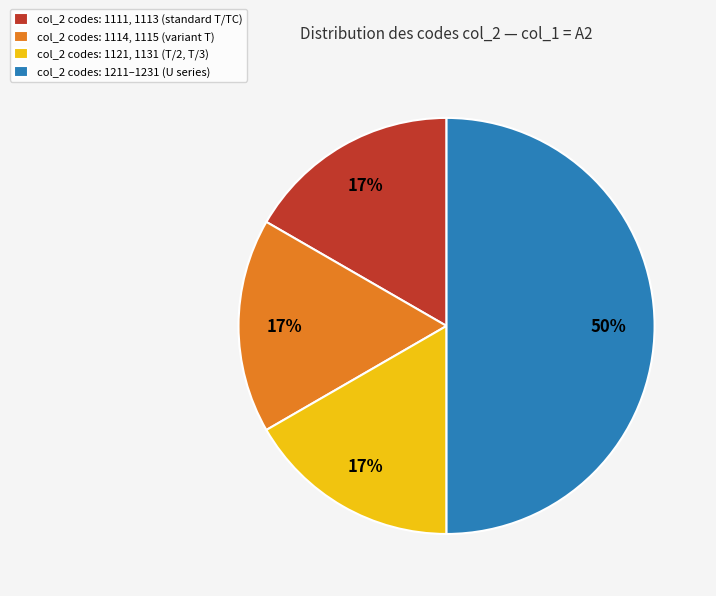

To the nearest percent, what is the difference between the largest and smallest slice percentages?

33%